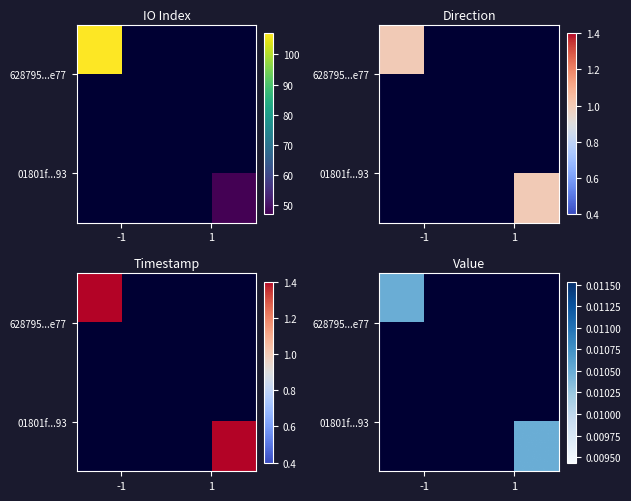

Is the value of 628795f786d36fcc30783cea02f780276520e77 at io_index greater than the value of 01801fc9285427cc090d0d1f03e35a132bb7c93 at direction?

Yes